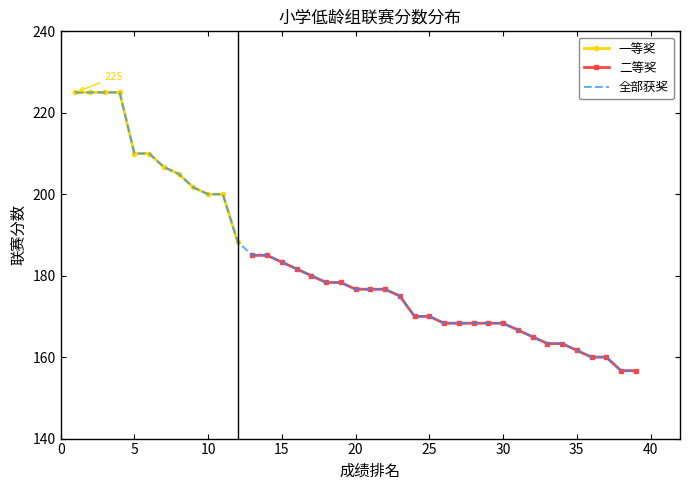

What is the highest value of the 二等奖 series?

185.0